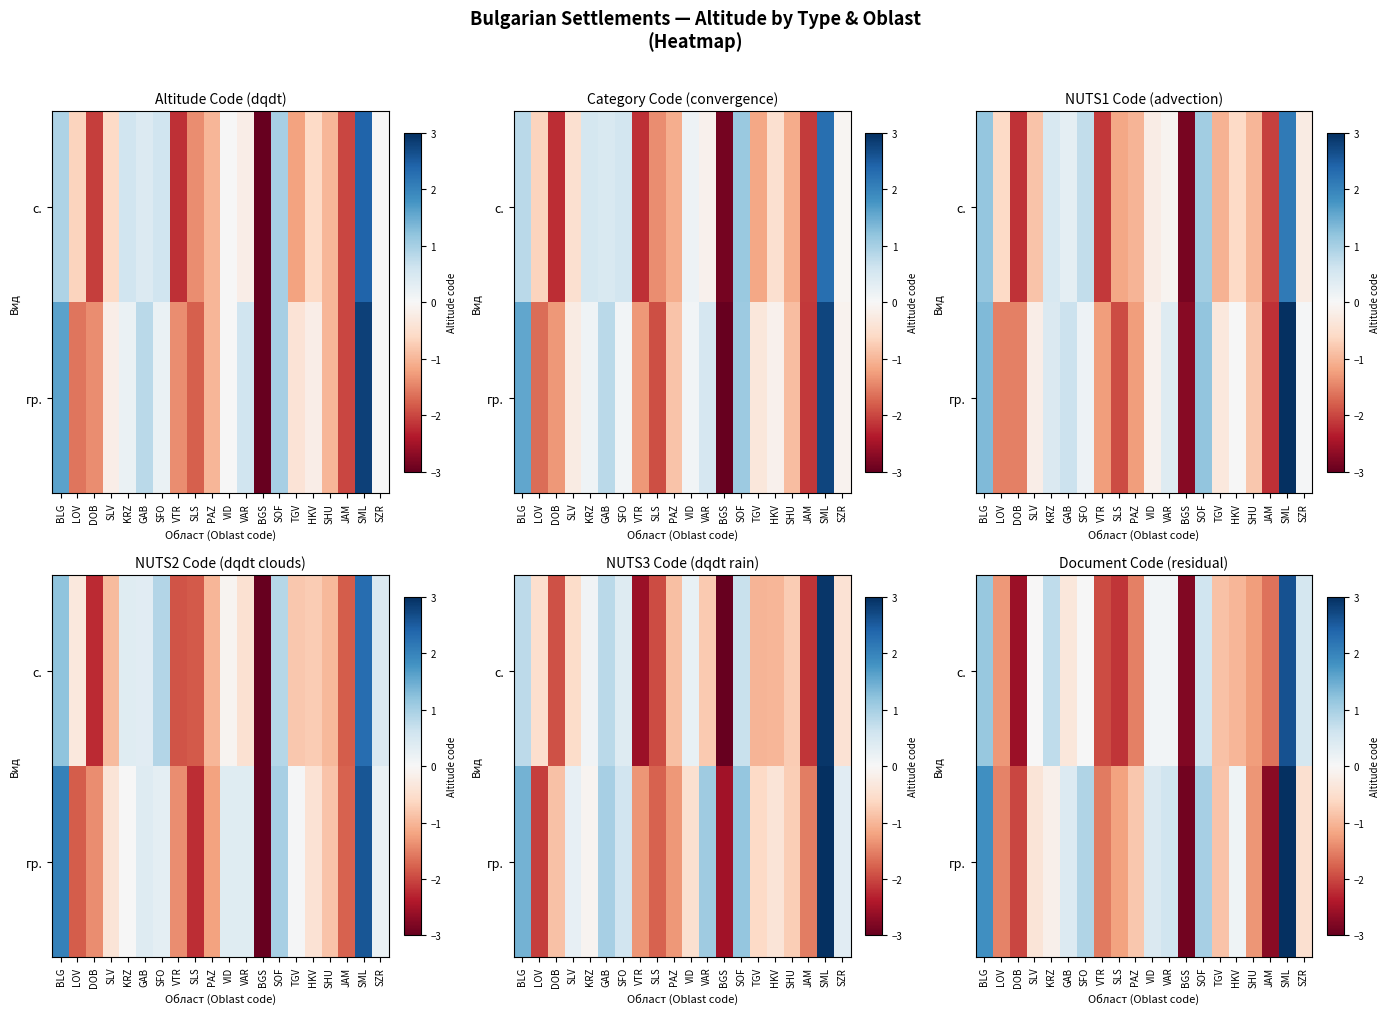

At which label does row_1 first exceed 0?

BLG